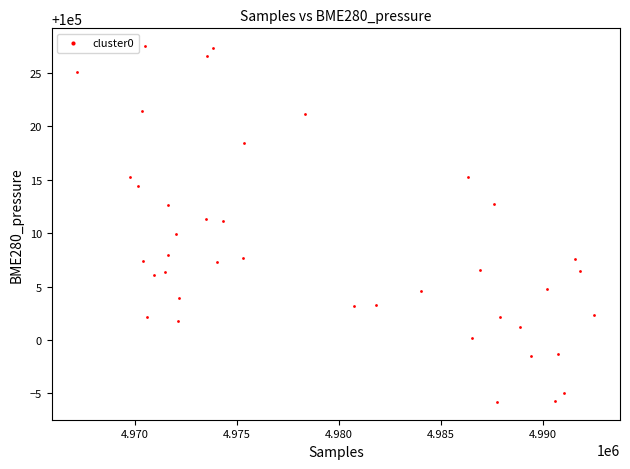

What is the range of X values (max minus min)?

25336.0